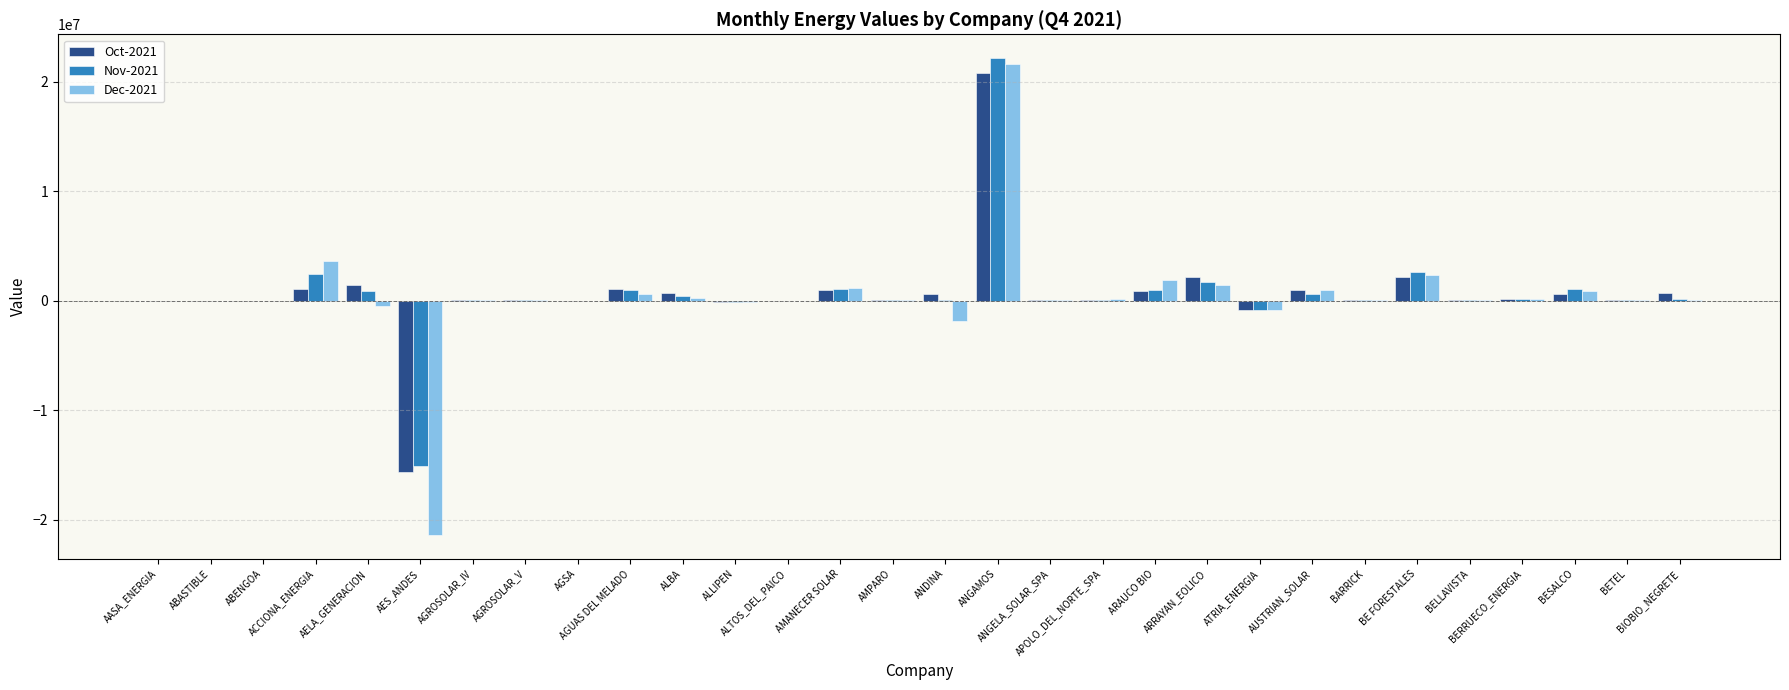

Is the value of Oct-2021 at ACCIONA_ENERGIA greater than the value of Dec-2021 at ANDINA?

Yes